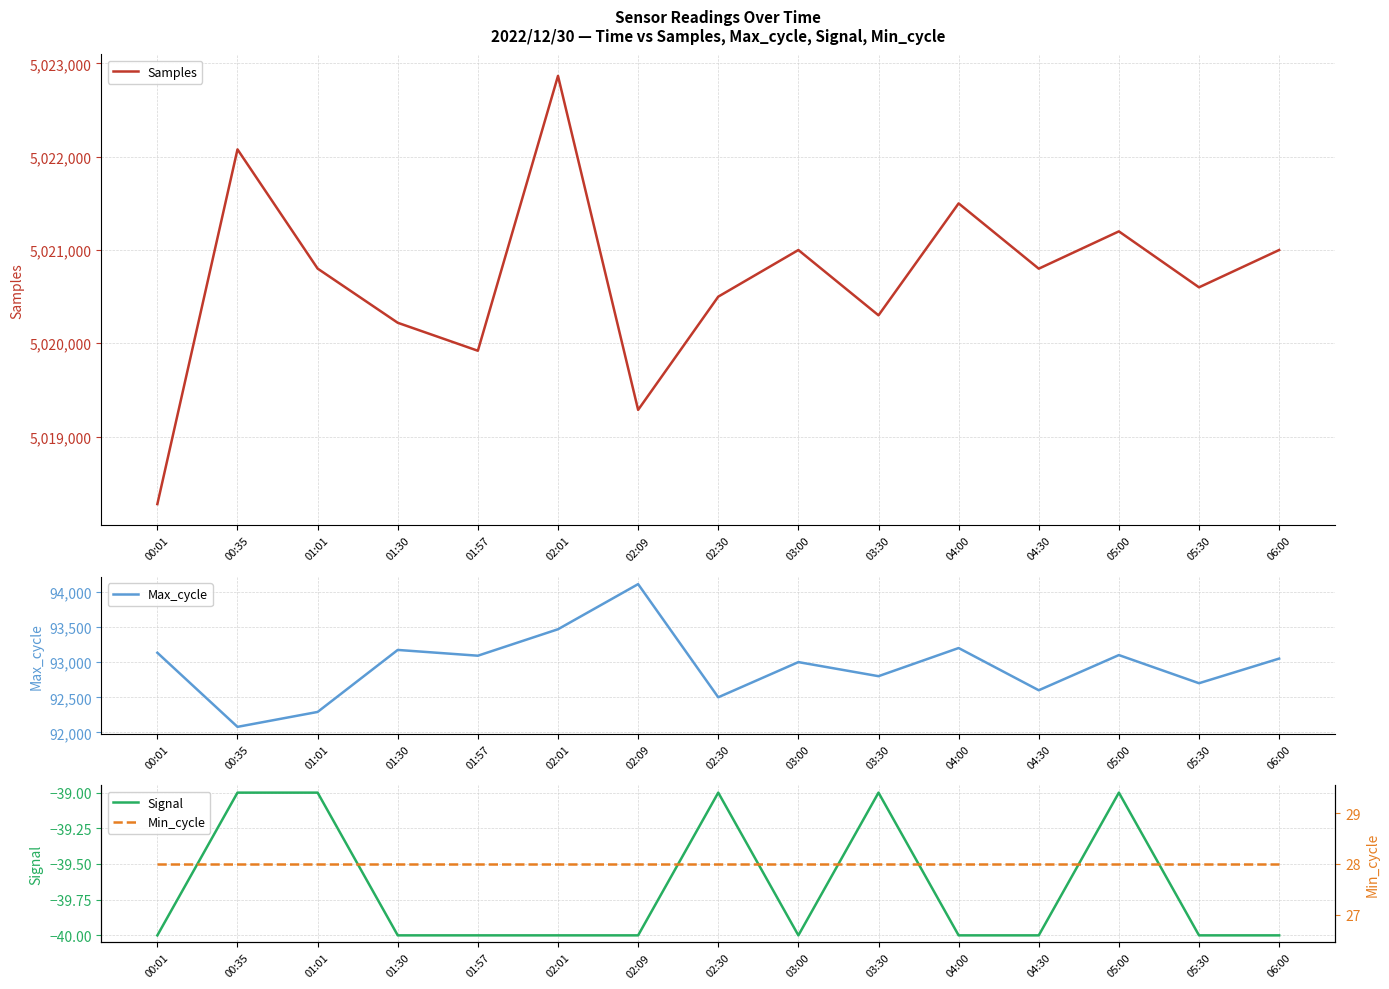

True or false: Signal and Max_cycle intersect in this chart.

False